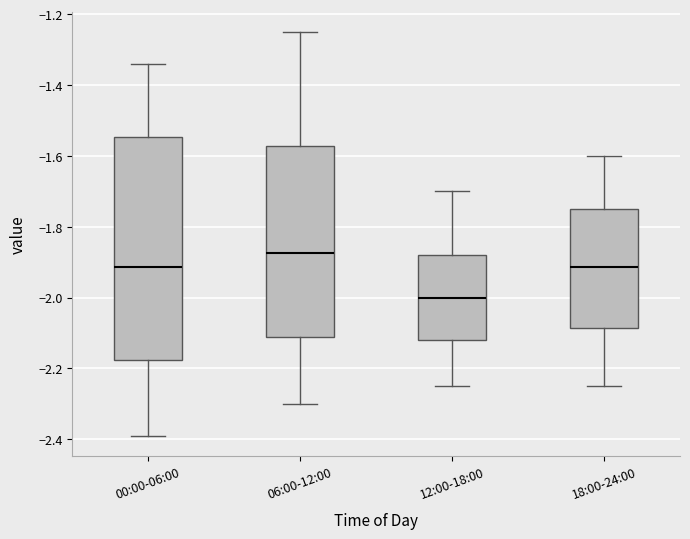

Reading left to right, transcribe this box plot: for each box, give where its median line is, the range the box spans, and where its two whiskers end, as read against the y-axis. The values are not printed on the chart, so give them approximately, as read against the axis.

00:00-06:00: median -1.92, box -2.18 to -1.54, whiskers -2.38 to -1.34
06:00-12:00: median -1.88, box -2.12 to -1.58, whiskers -2.30 to -1.24
12:00-18:00: median -2.00, box -2.12 to -1.88, whiskers -2.24 to -1.70
18:00-24:00: median -1.92, box -2.08 to -1.74, whiskers -2.24 to -1.60